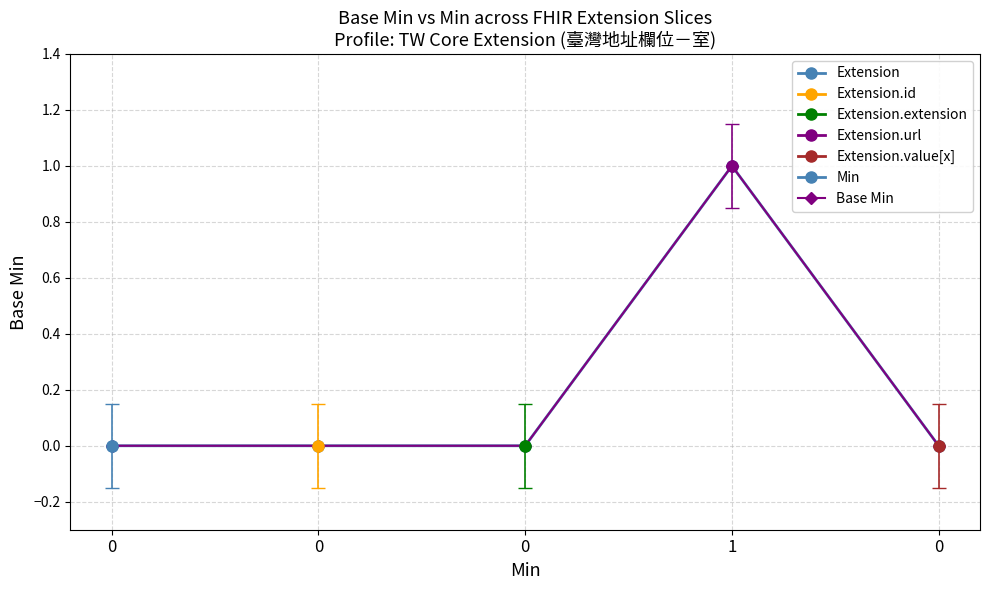

Does the chart have visible grid lines?

Yes